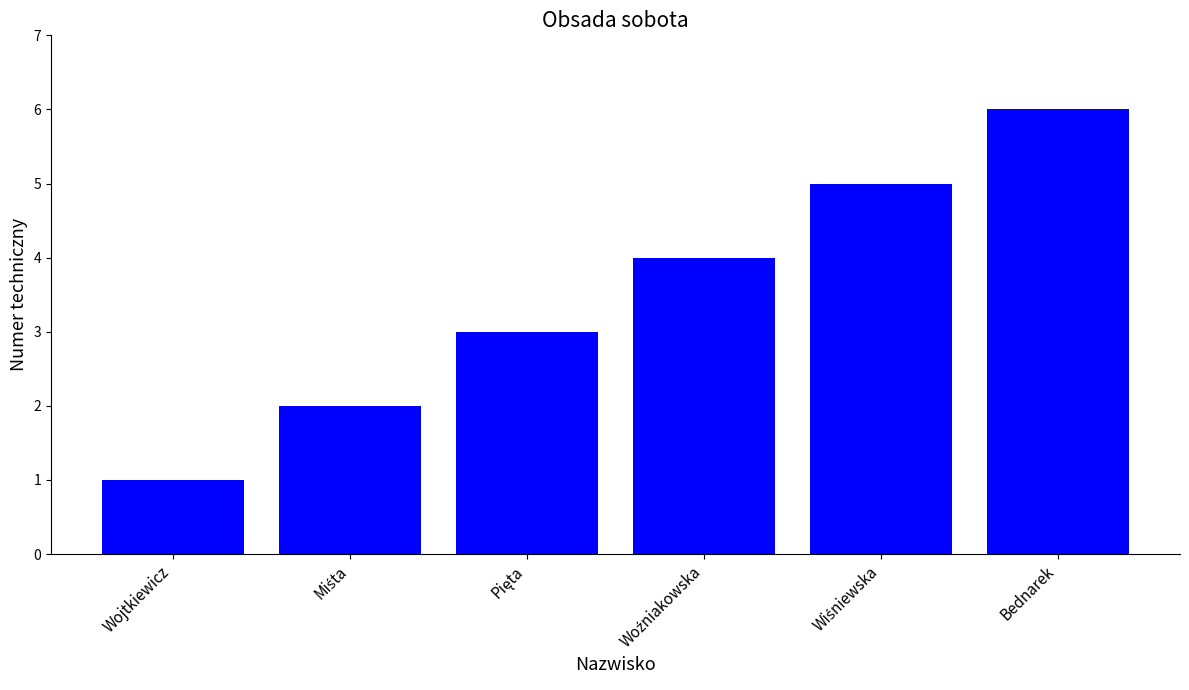

How many series are shown in this chart?

1